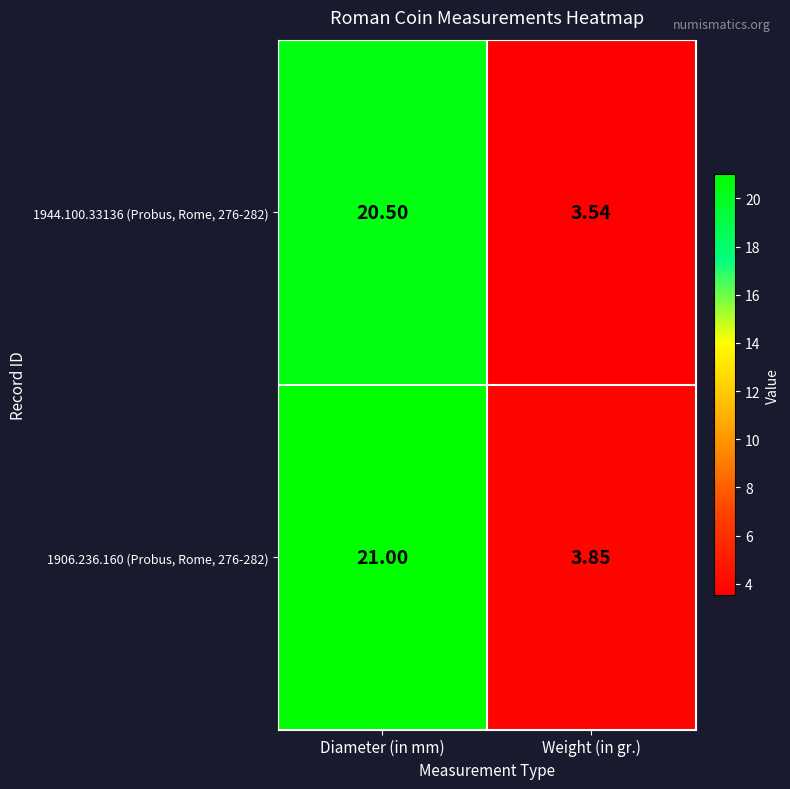

What is the maximum value shown in the chart?

21.0